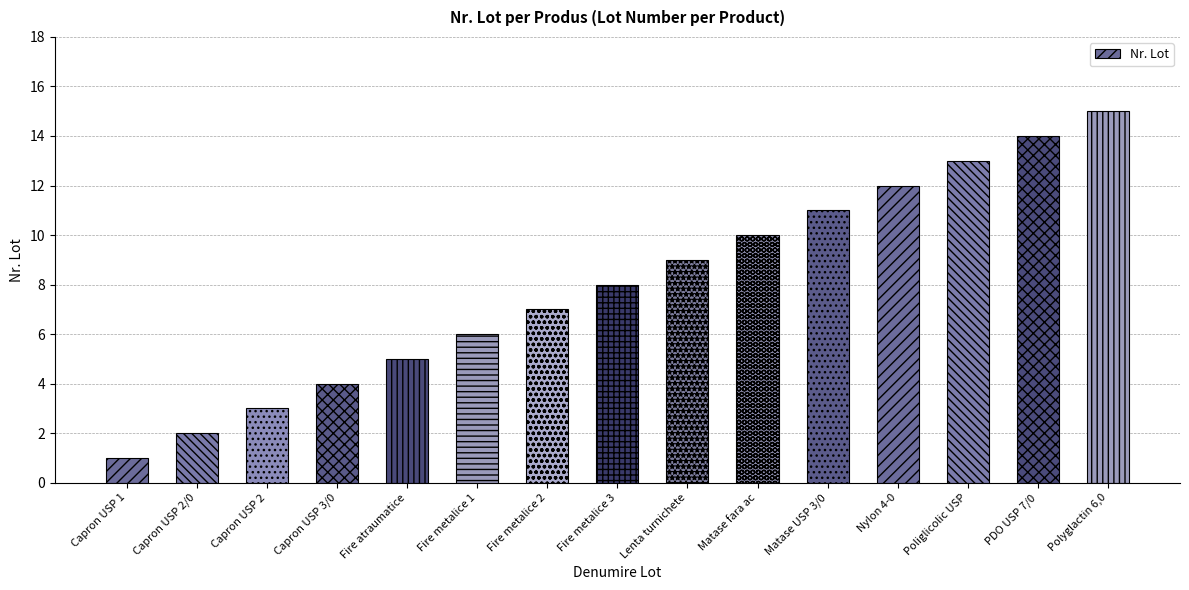

List the labels in order of value, largest first.

Polyglactin 6,0, PDO USP 7/0, Poliglicolic USP, Nylon 4-0, Matase USP 3/0, Matase fara ac, Lenta turnichete, Fire metalice 3, Fire metalice 2, Fire metalice 1, Fire atraumatice, Capron USP 3/0, Capron USP 2, Capron USP 2/0, Capron USP 1